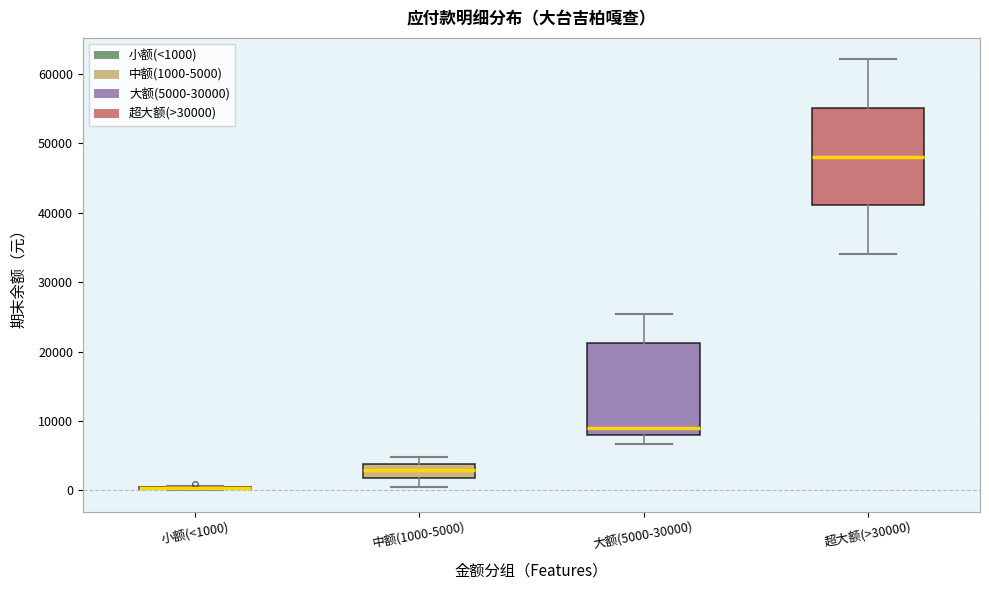

Where does the lower whisker of the box for 超大额(>30000) end on the y-axis? The values are not printed on the chart, so give them approximately, as read against the axis.

34000